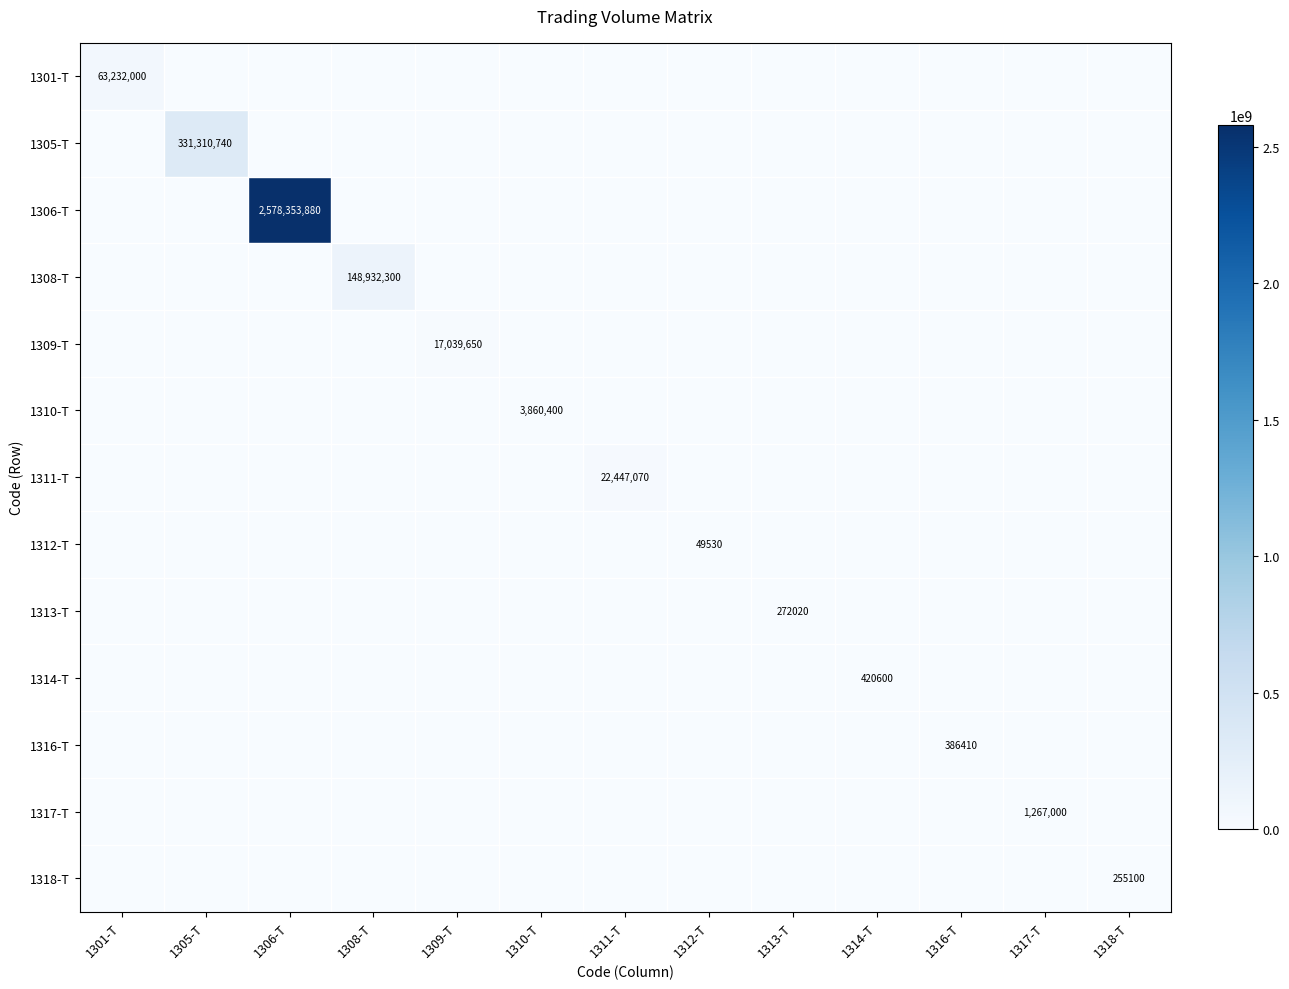

The value of 1306-T at 1306-T is 3427943061. True or false?

False